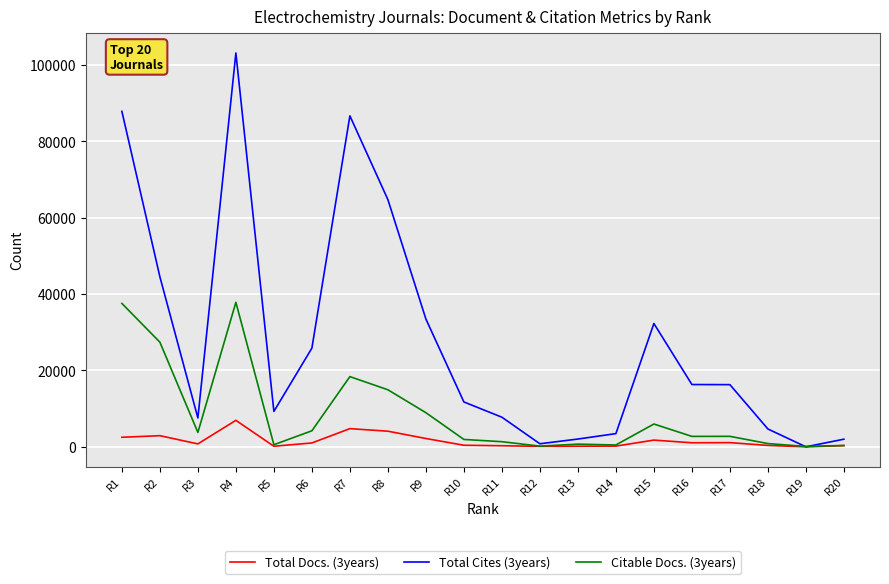

What is the greatest value displayed?

103192